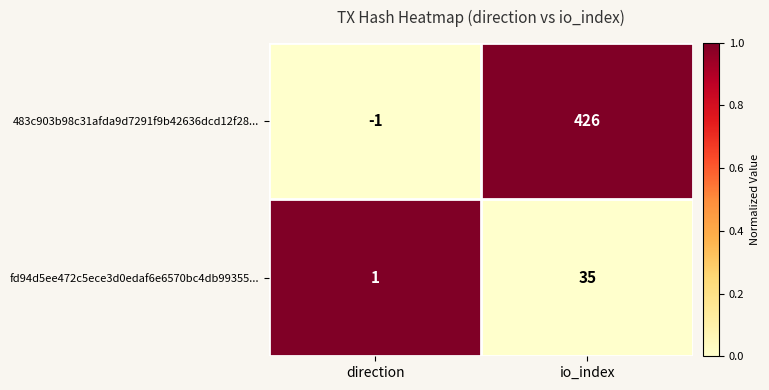

What is the sum of the fd94d5ee472c5ece3d0edaf6e6570bc4db99355... values at direction and io_index?

36